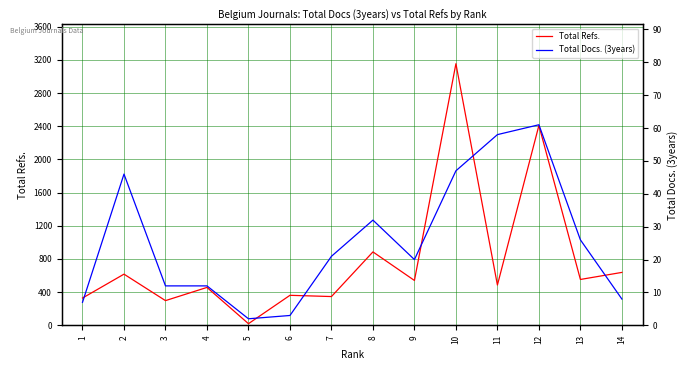

What is the value of the Total Docs. (3years) point at the 5th from the left?

2